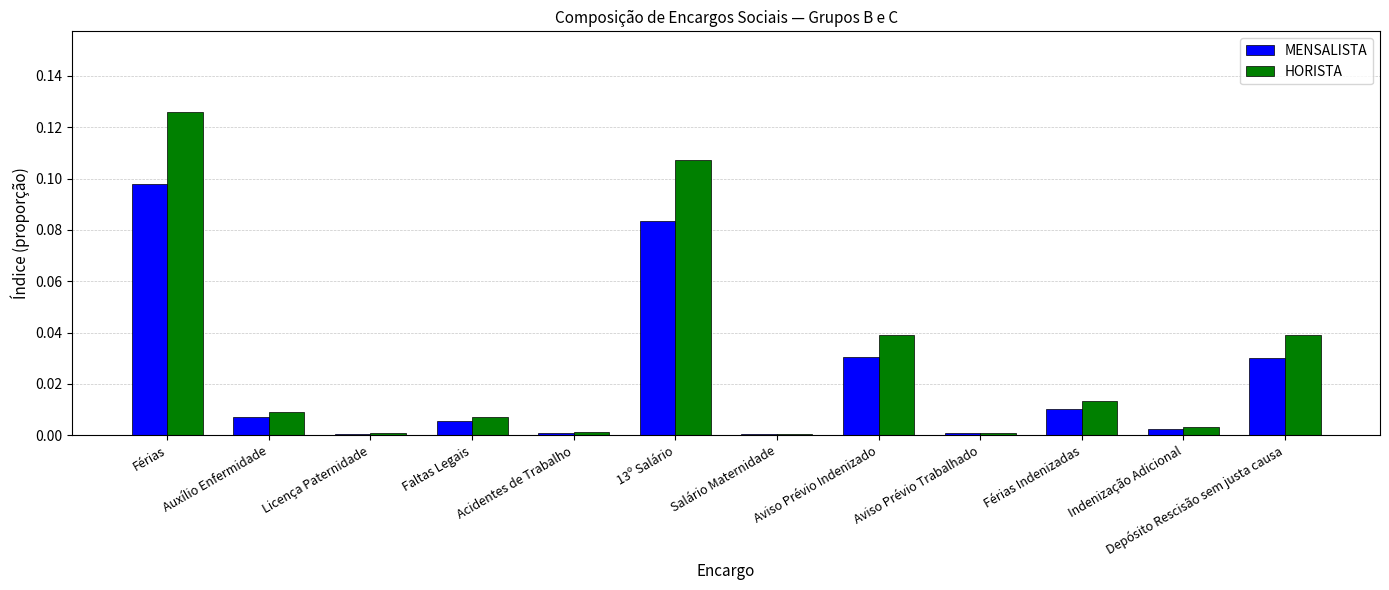

The value of MENSALISTA at Indenização Adicional is 0.0. True or false?

True